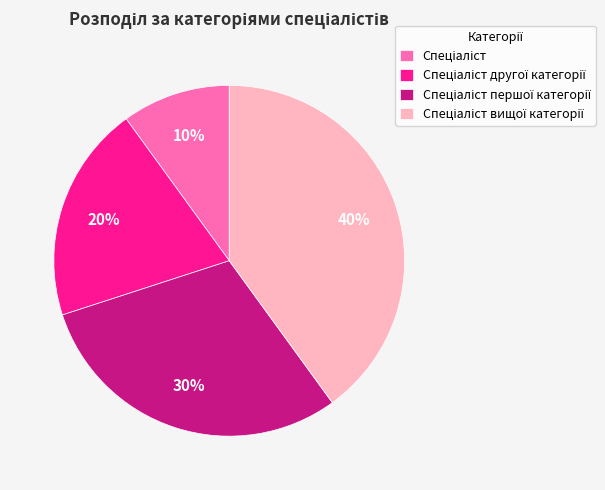

Is there any slice that represents more than half of the pie?

No